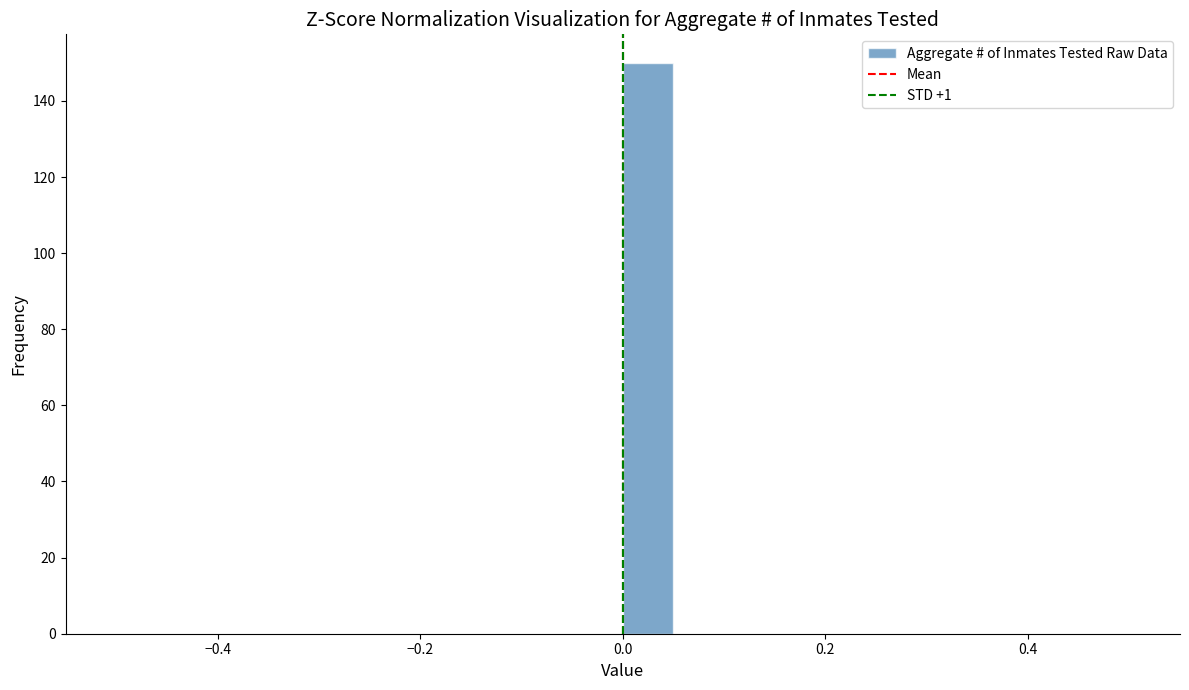

Around what value on the x-axis is the tallest bar? Give the approximate position of its centre, as read against the axis.

0.02